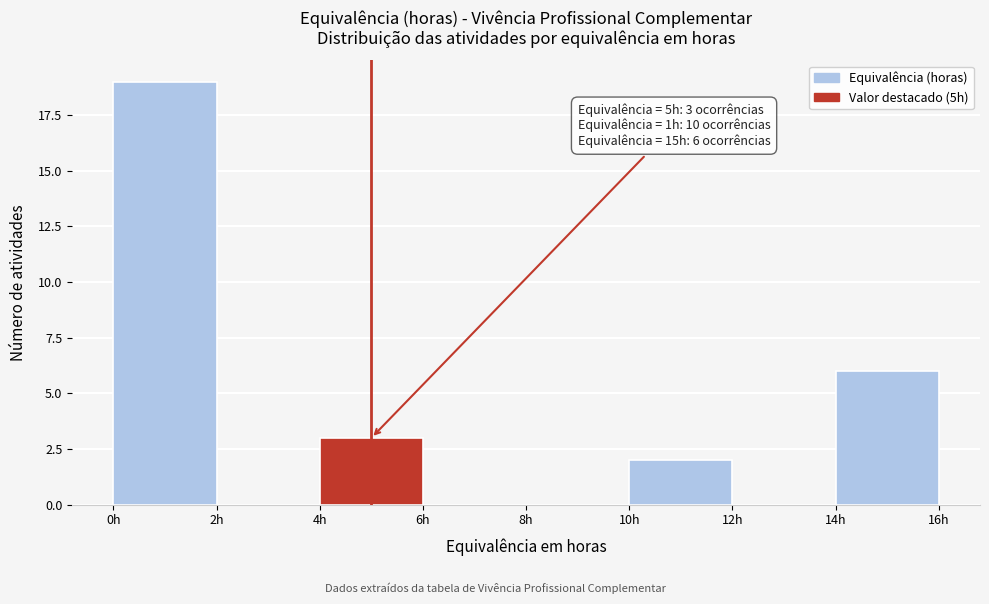

Over which range of the x-axis is the bar tallest?

0 to 2